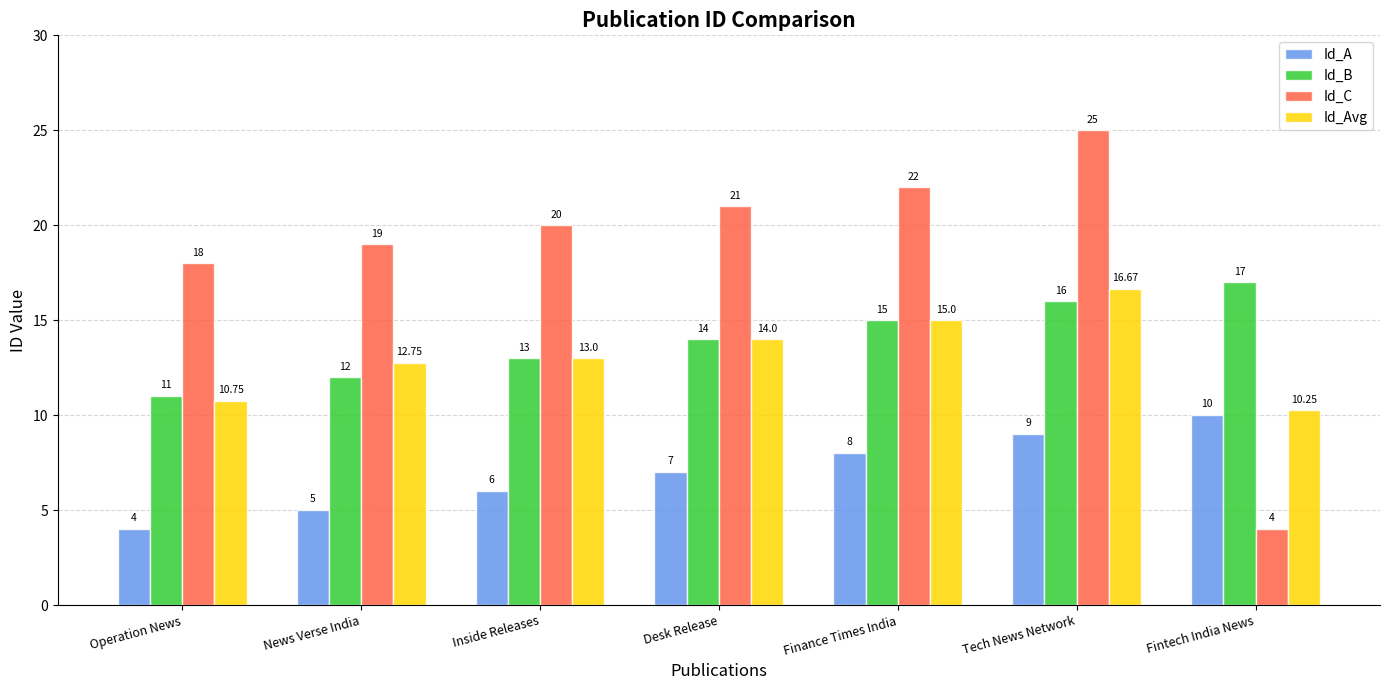

At which category is the sum across all series the highest?

Tech News Network